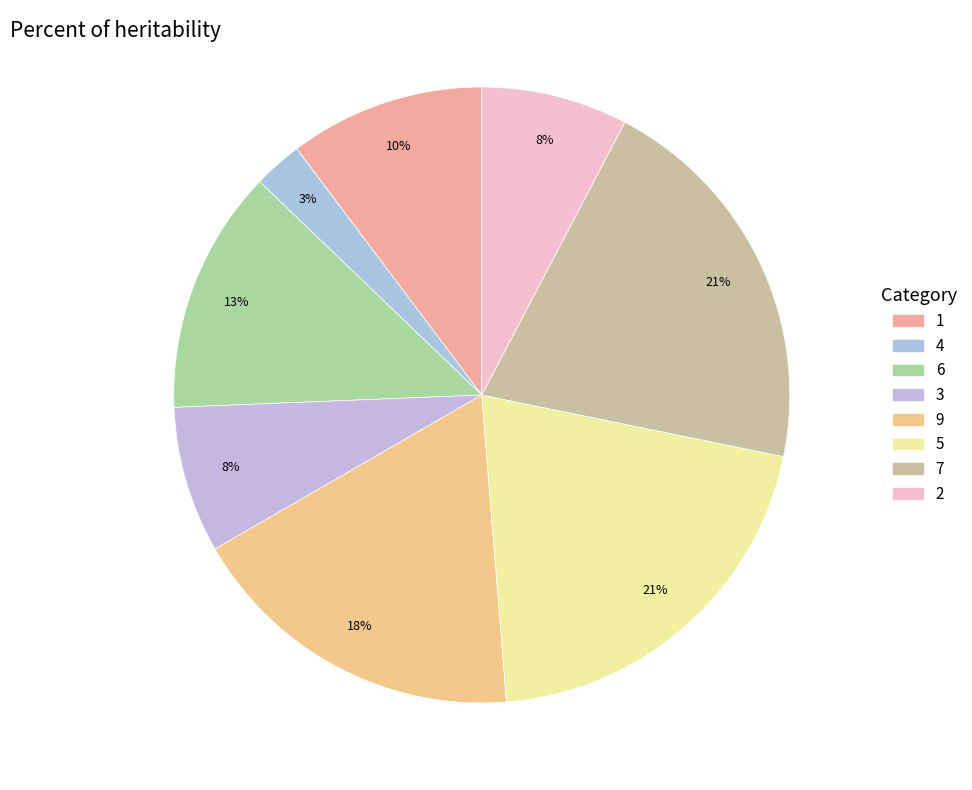

To the nearest percent, what portion does 1 represent?

10%